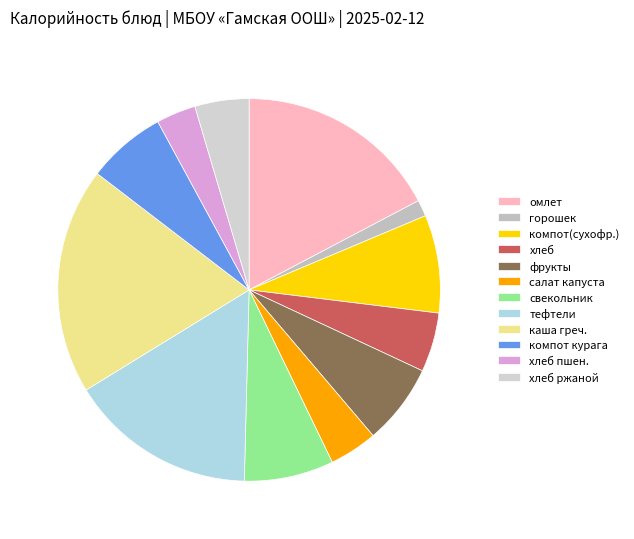

To the nearest percent, what percentage of the pie is хлеб ржаной?

5%